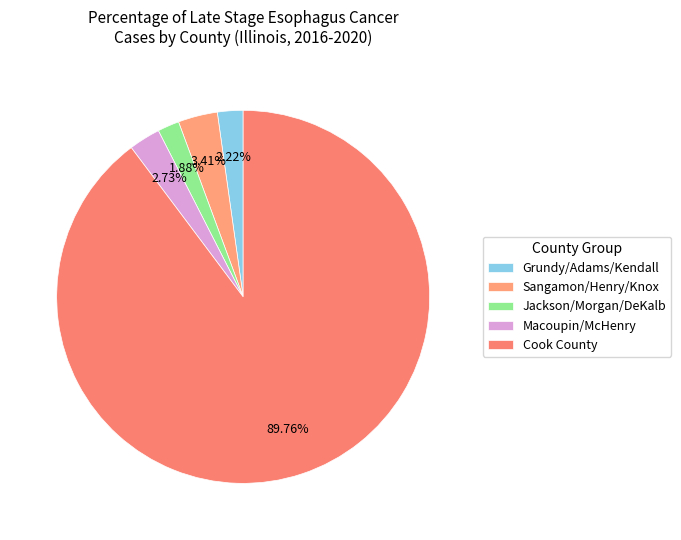

Does any single category account for the majority?

Yes